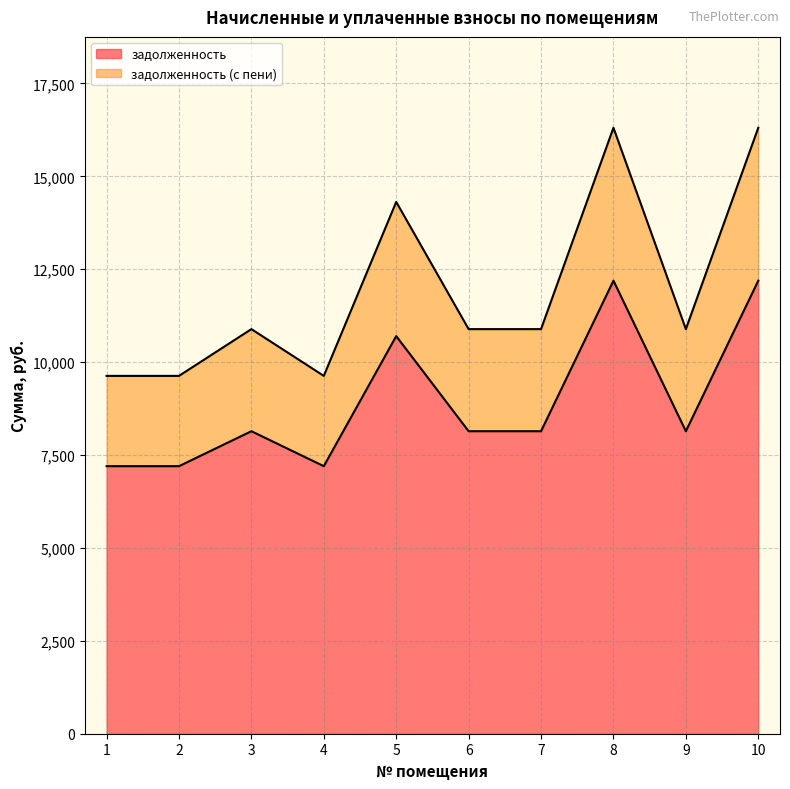

What is the value of the задолженность (с пени) point at the 2nd from the left?

9630.0